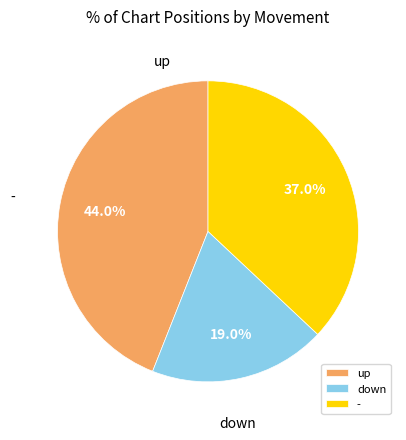

To the nearest percent, what is the difference between the largest and smallest slice percentages?

25%